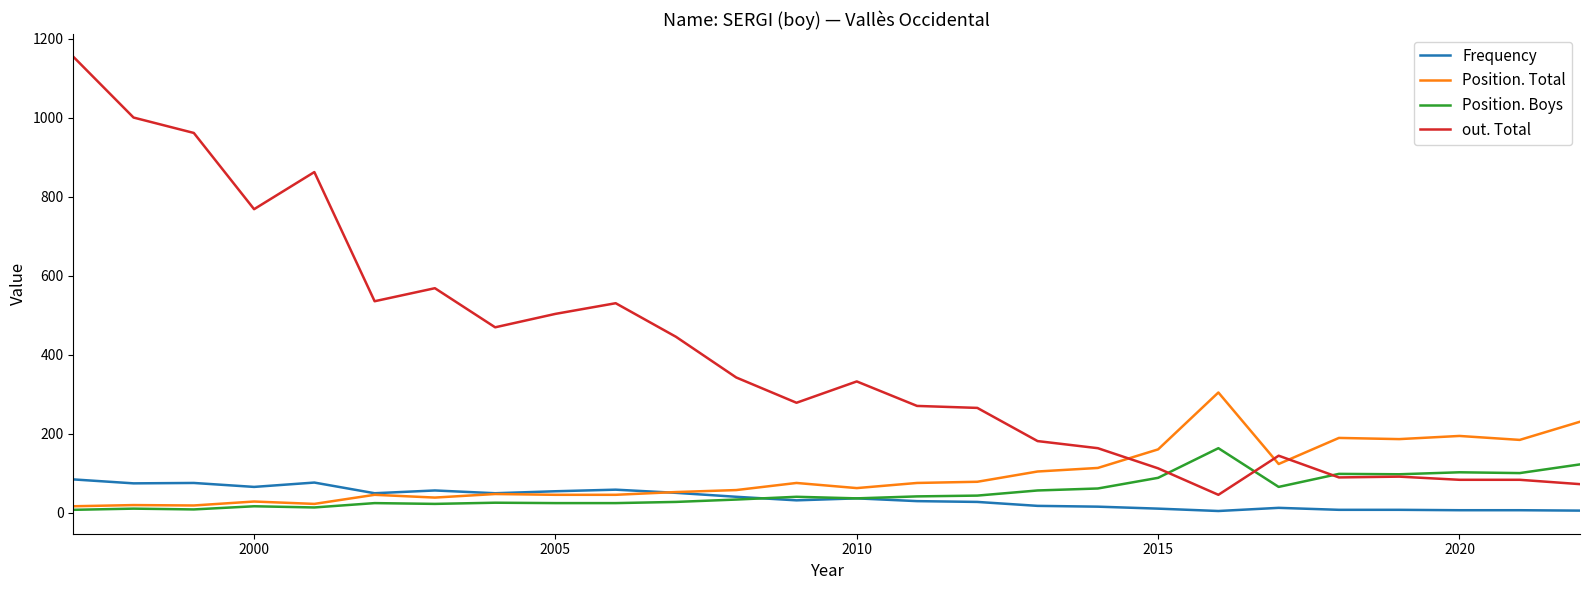

What is the lowest value of the Frequency series?

4